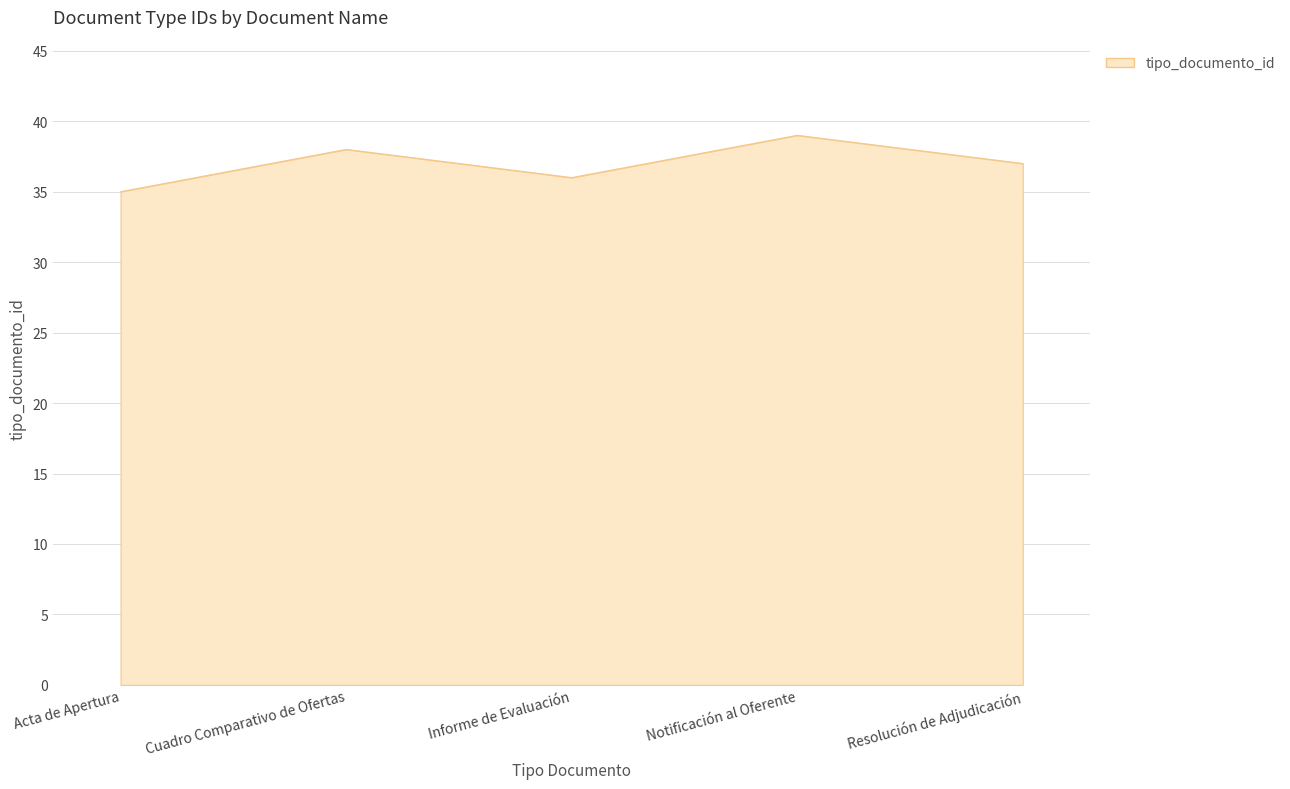

Reading right to left, extract all data points from this chart.

Resolución de Adjudicación=37	Notificación al Oferente=39	Informe de Evaluación=36	Cuadro Comparativo de Ofertas=38	Acta de Apertura=35